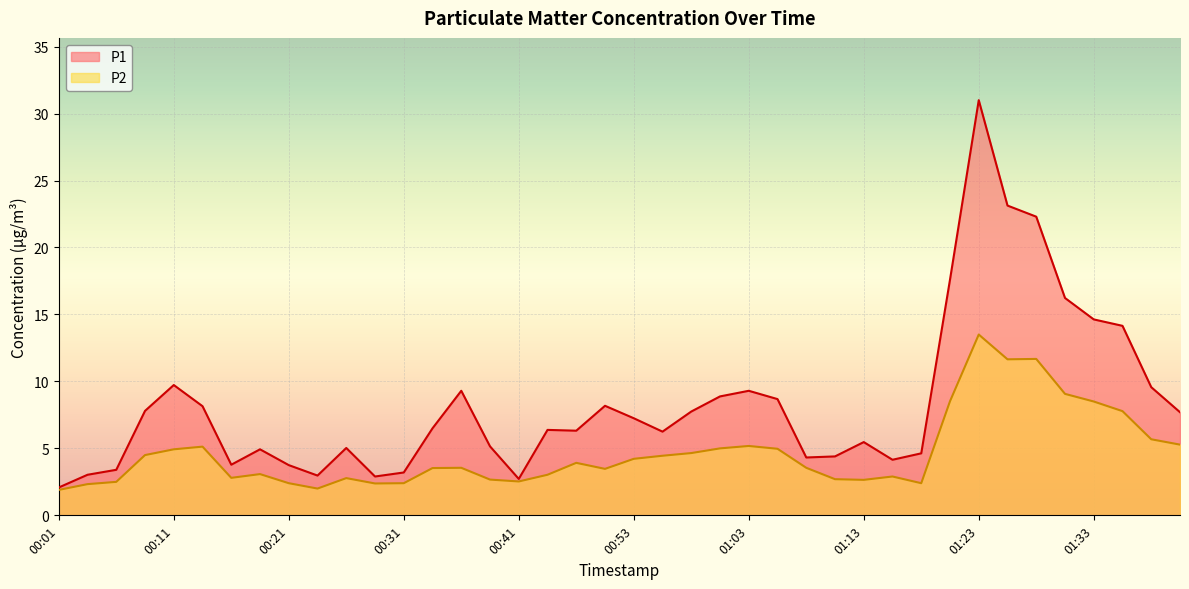

Read the P1 value at 01:25.

23.1